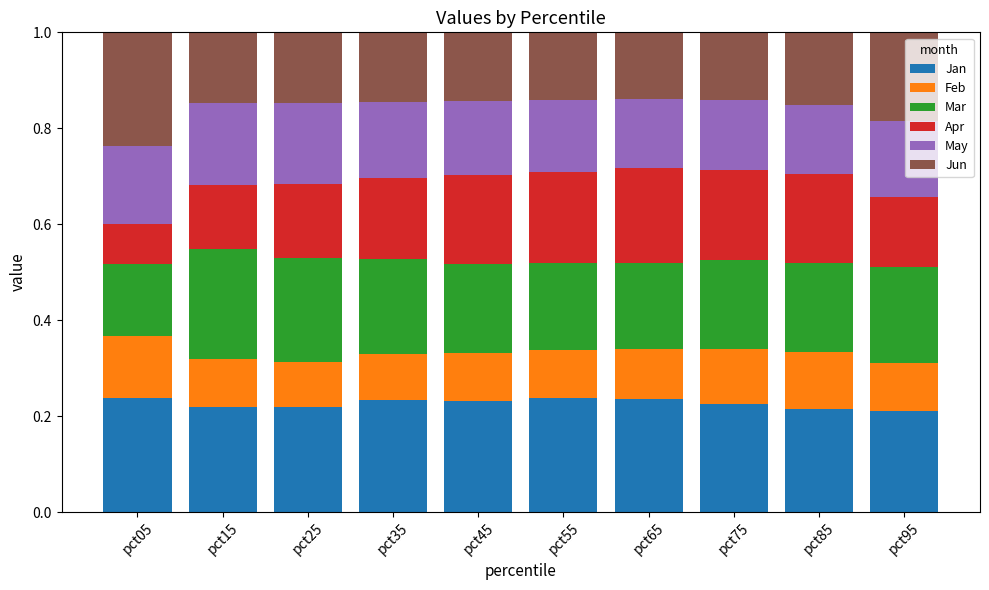

What is the sum of the Jan values at pct25 and pct35?

0.5